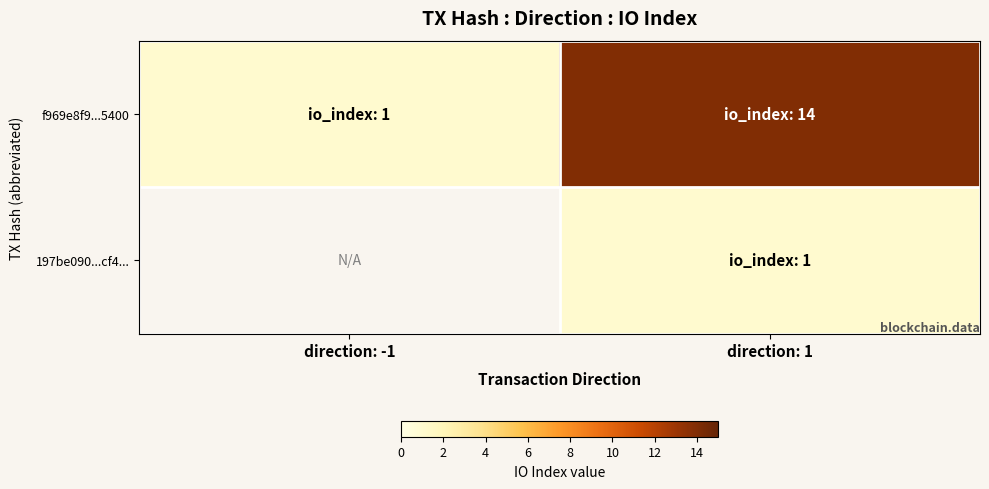

Is it true that 197be090...cf4... equals 0.6 at direction: 1?

False